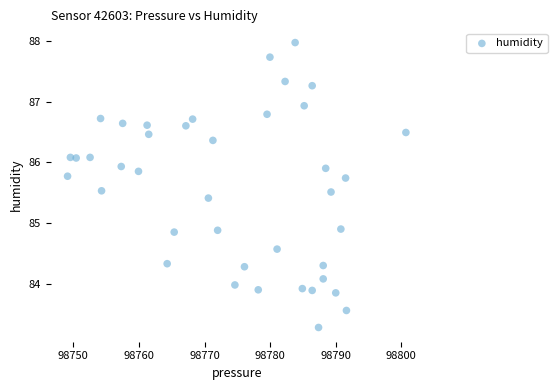

What is the range of Y values (max minus min)?

4.7